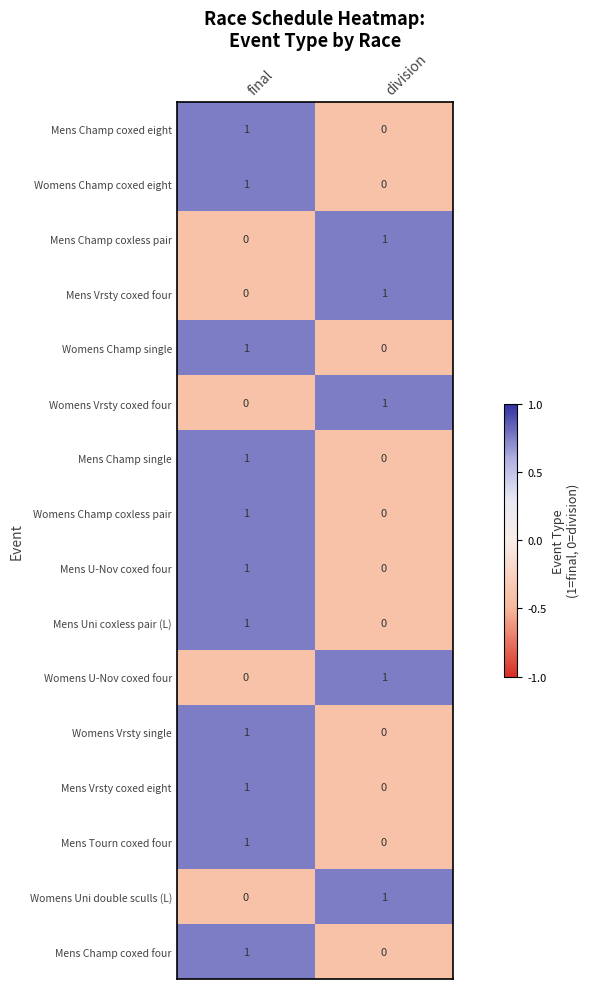

List the labels in order of Mens Vrsty coxed eight value, smallest first.

division, final